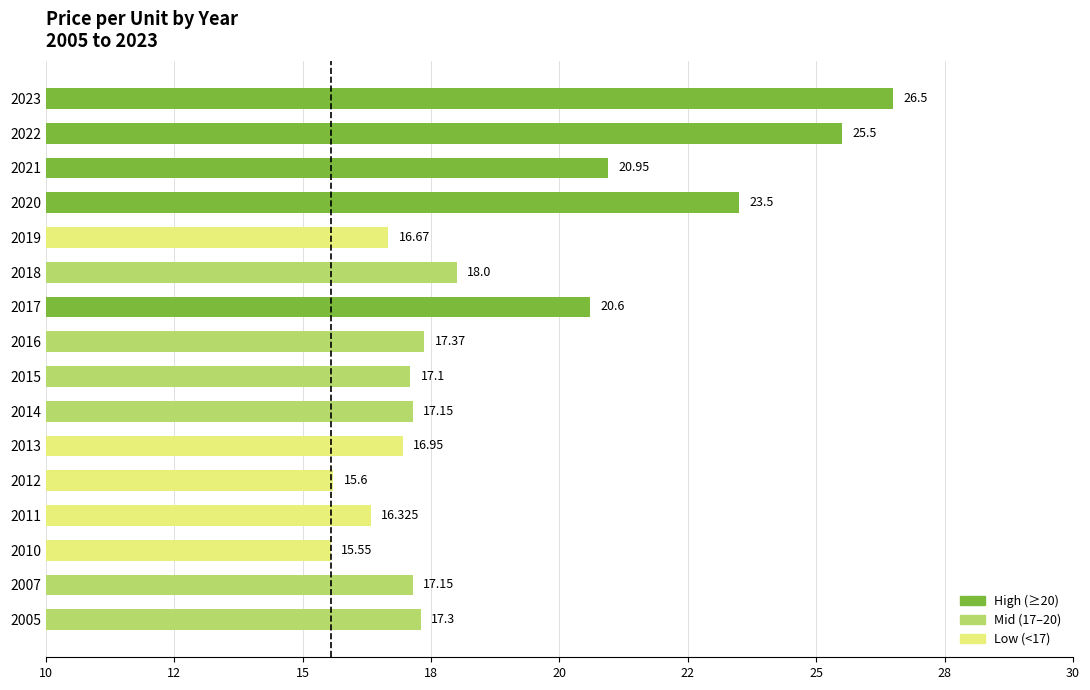

What is the maximum value shown in the chart?

26.5